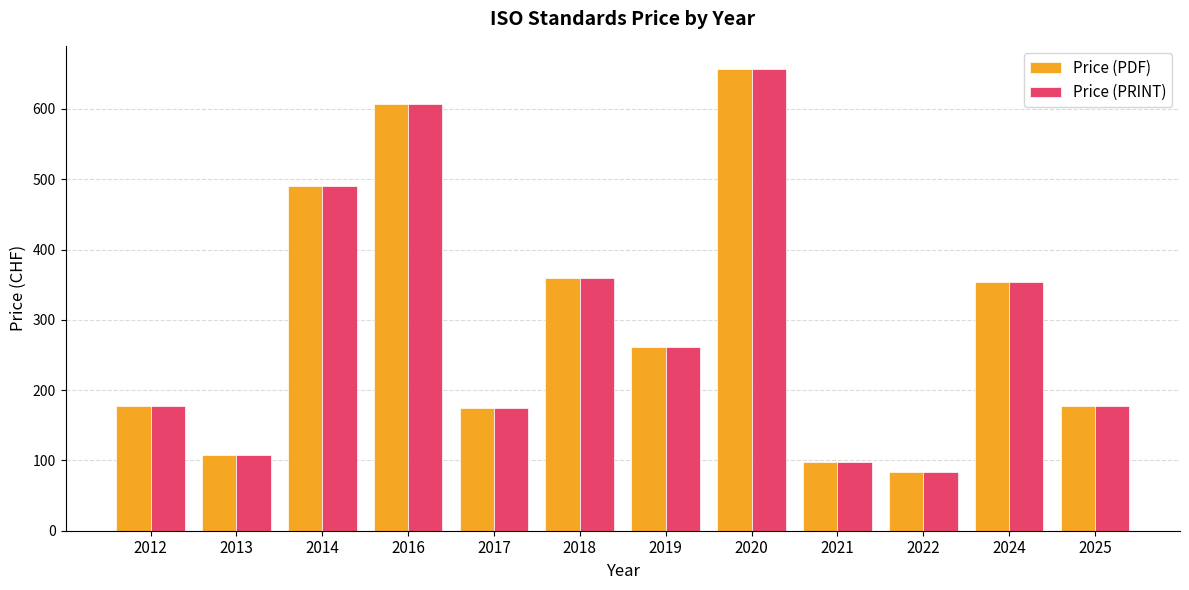

What is the total value across all series at 2020?

1314